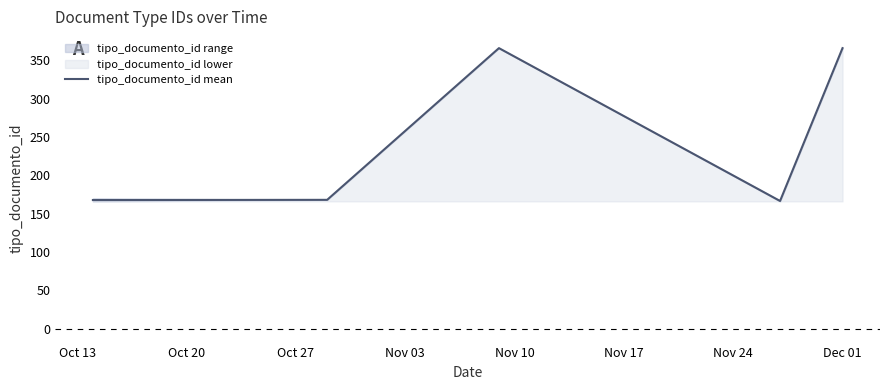

What is the maximum value for tipo_documento_id mean?

366.0